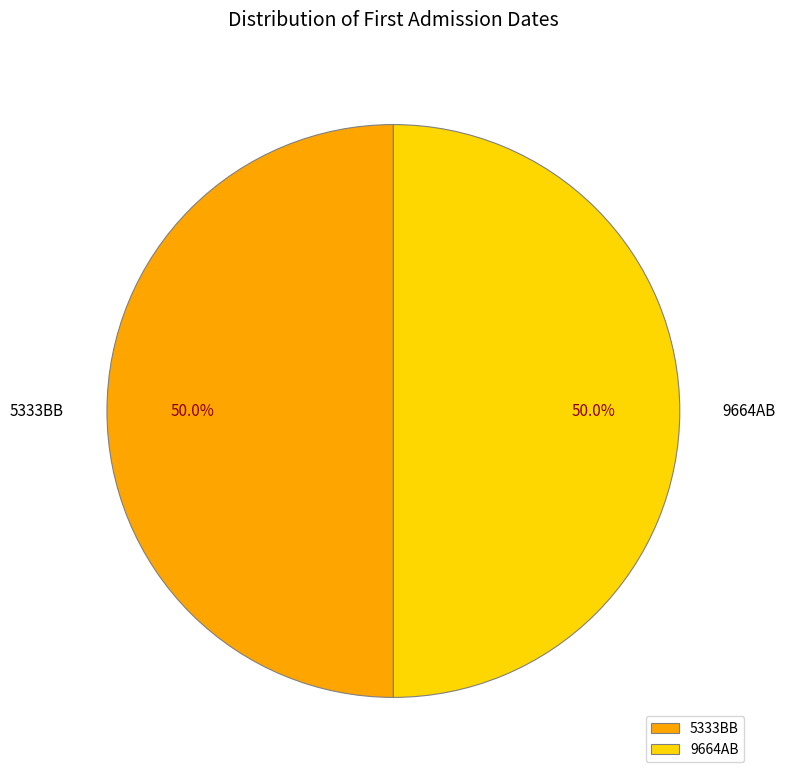

Do 9664AB and 5333BB together represent more than half of the pie?

Yes